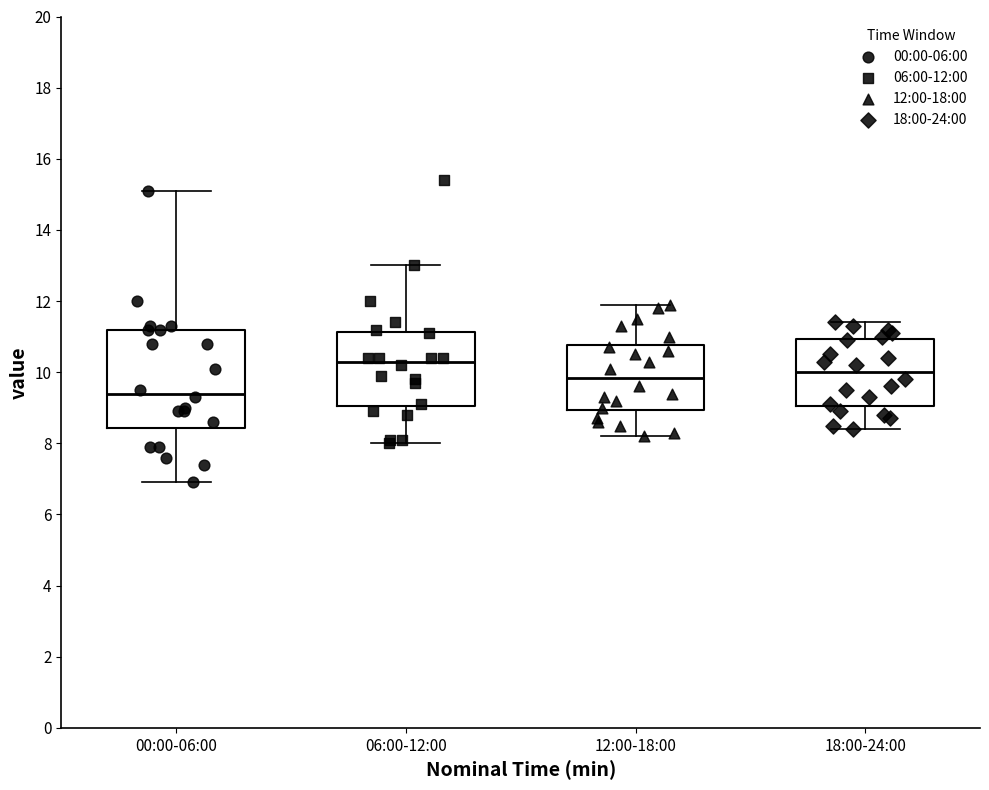

Comparing the boxes themselves (not the whiskers), which one is the tallest?

00:00-06:00